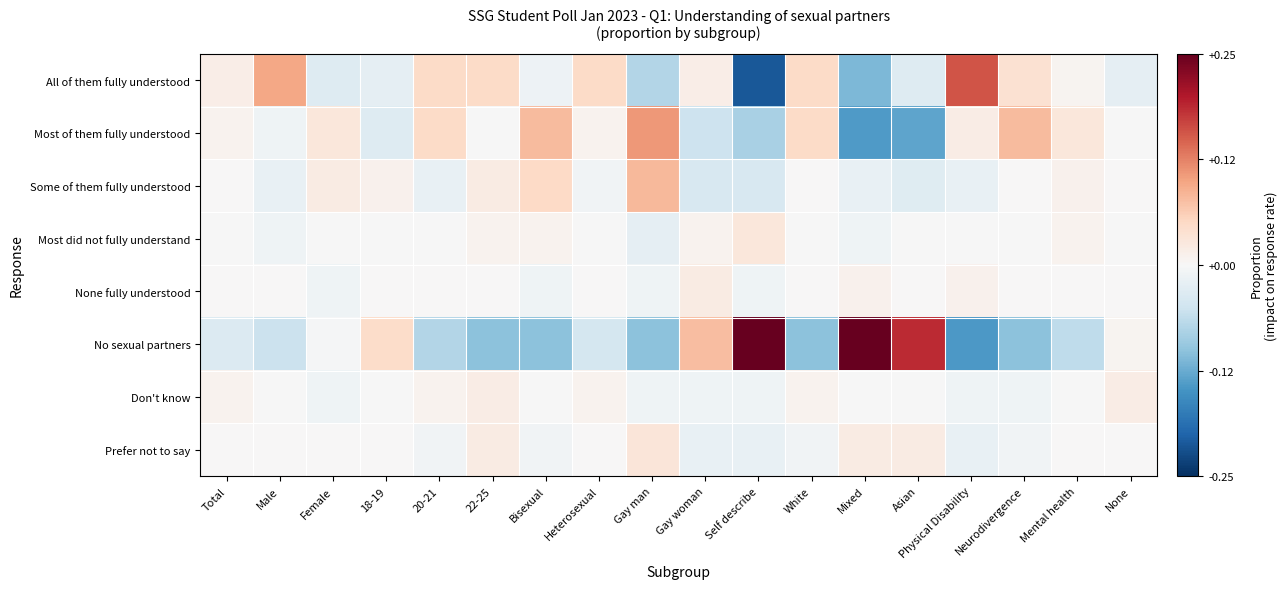

Rank the series at Total from highest to lowest value.

All of them fully understood, Don't know, Most of them fully understood, Prefer not to say, Some of them fully understood, None fully understood, Most did not fully understand, No sexual partners